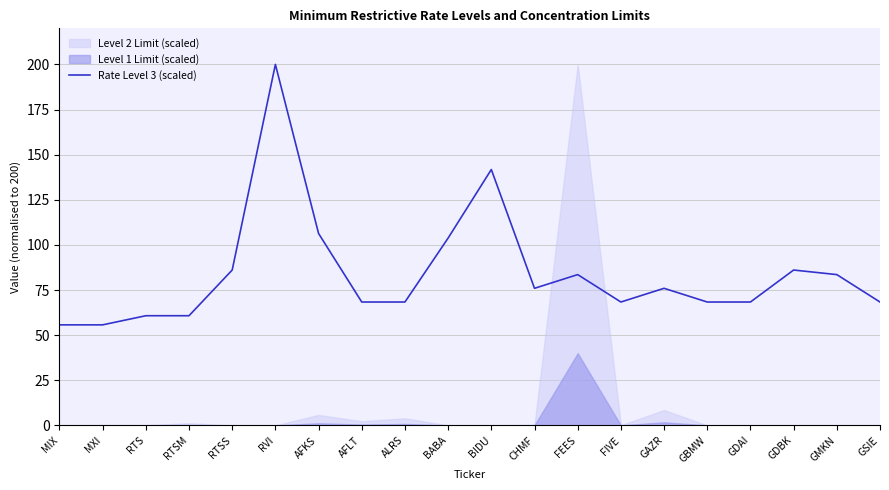

Is it true that the value at MXI is 55.7?

True